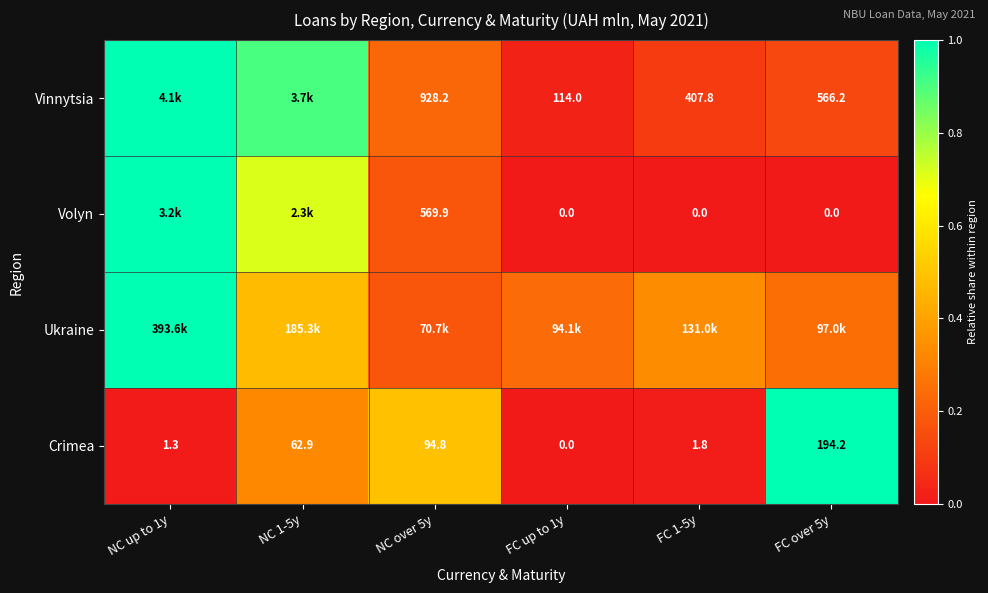

At how many categories does at least one series exceed 0?

6